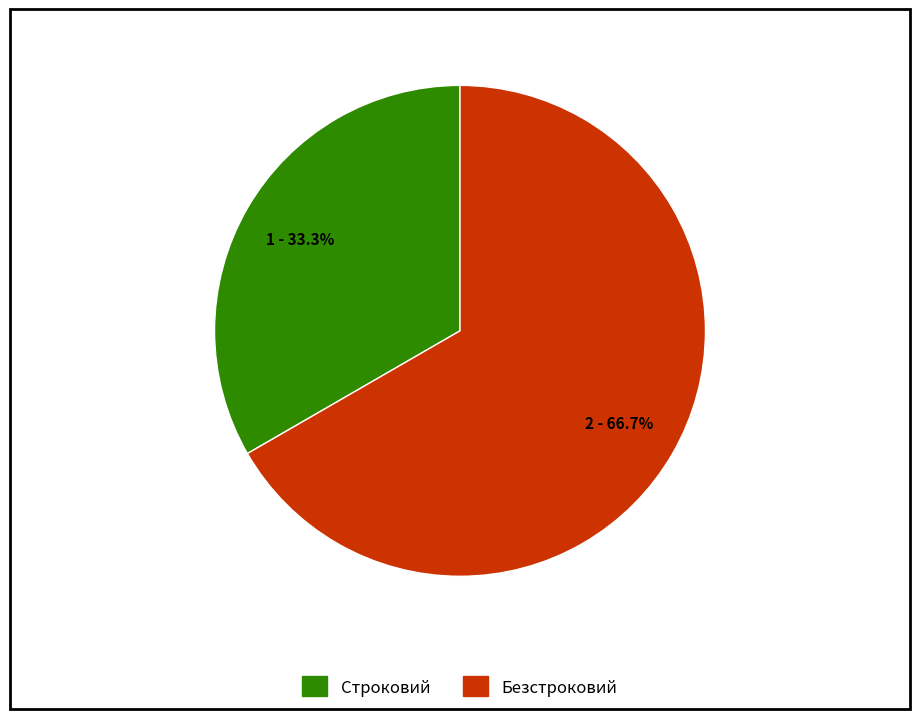

To the nearest percent, what is the average slice percentage?

50%